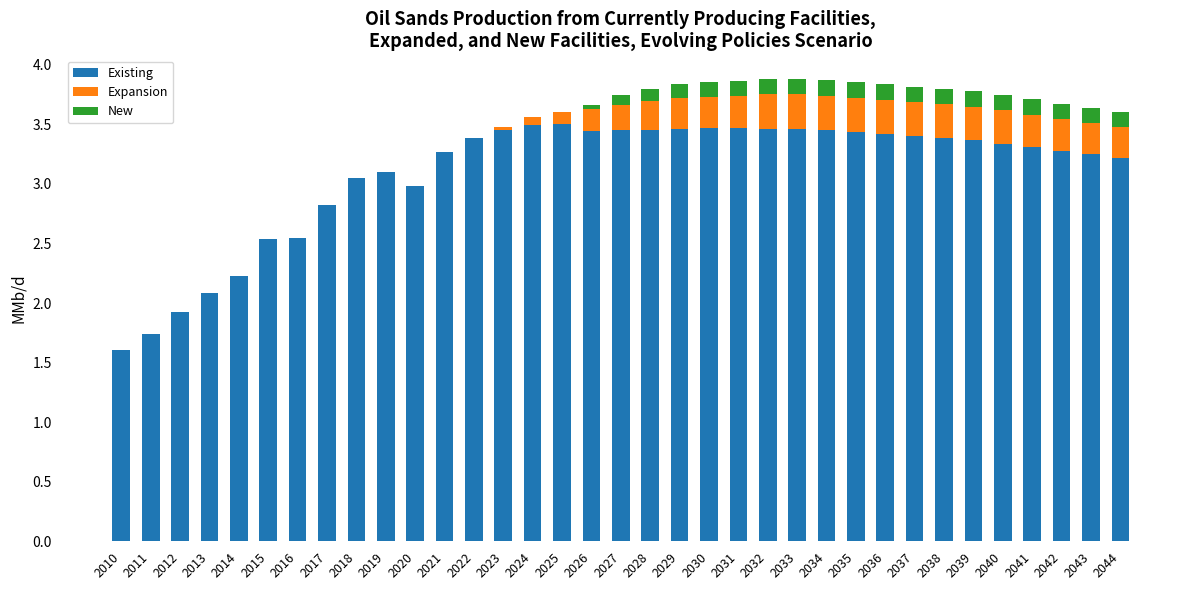

Is it true that Existing equals 1.7 at 2011?

True